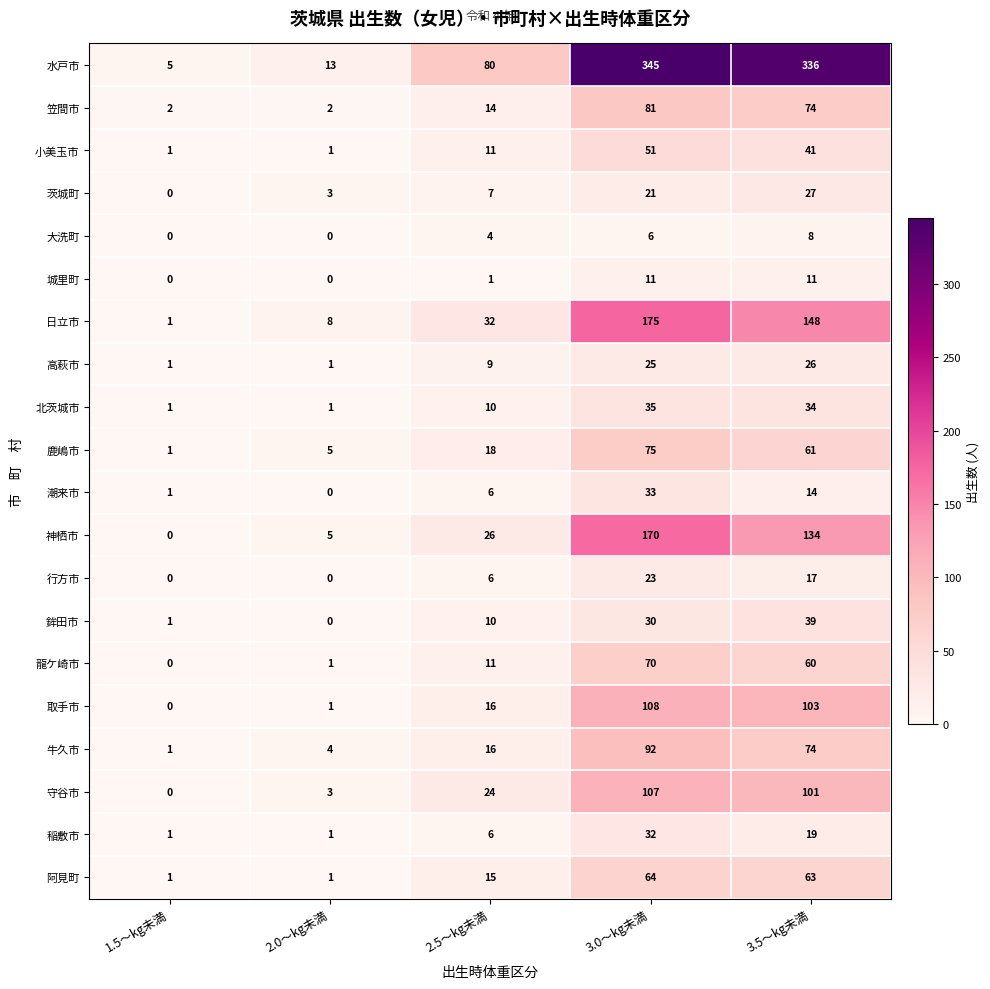

The 高萩市 series shows 34 at 3.5～kg未満. True or false?

False